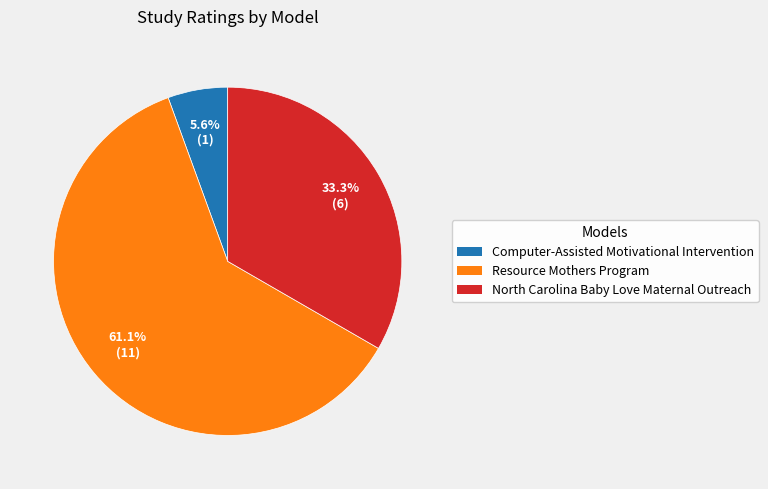

Is there a majority slice in this chart?

Yes